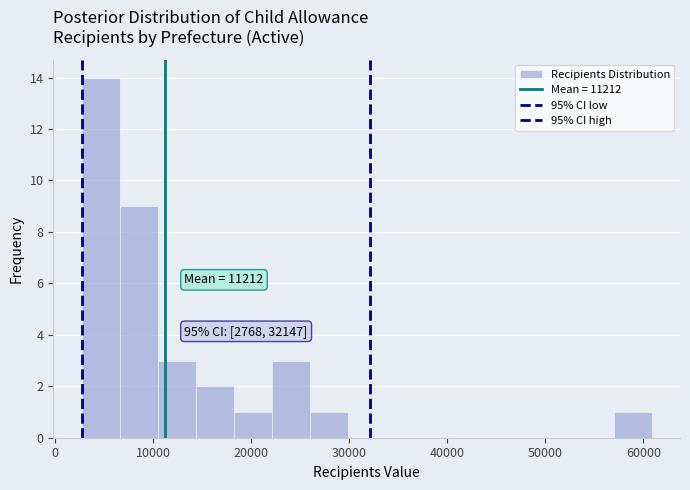

Read against the x-axis, roughly where is the centre of the tallest bar?

5000